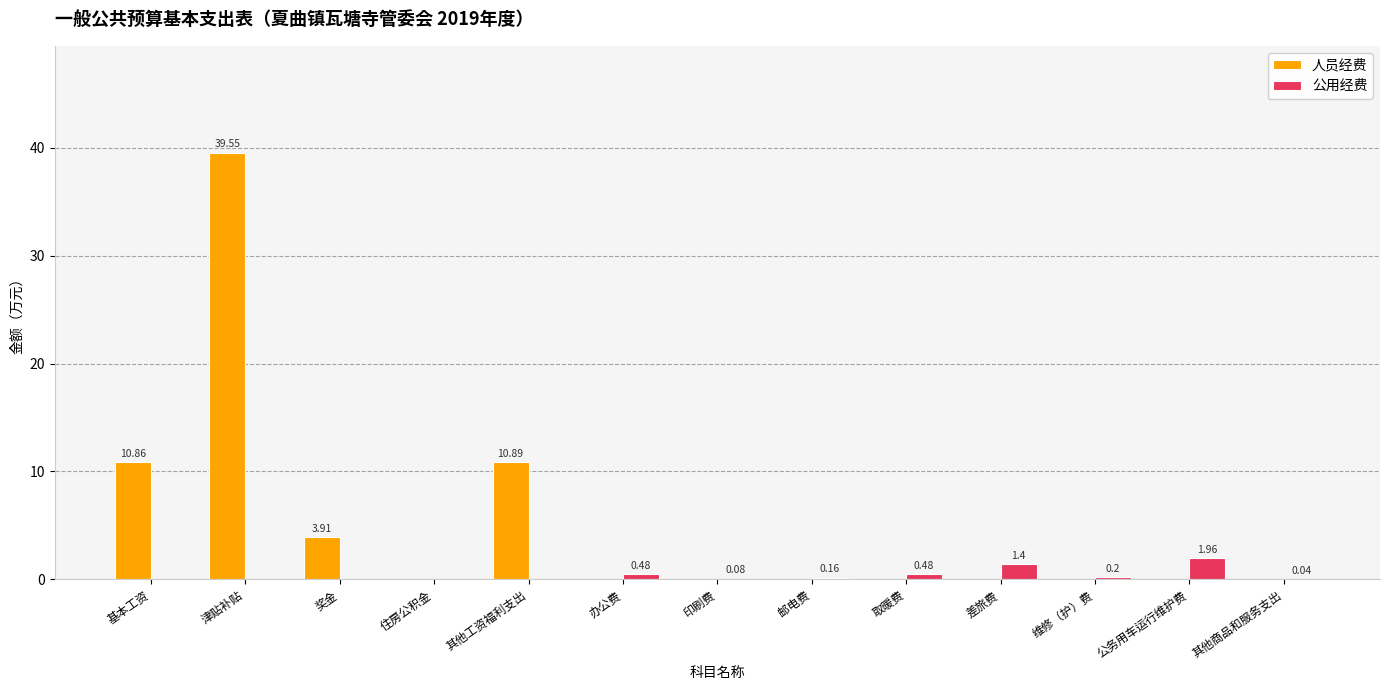

How many groups of bars are there?

13